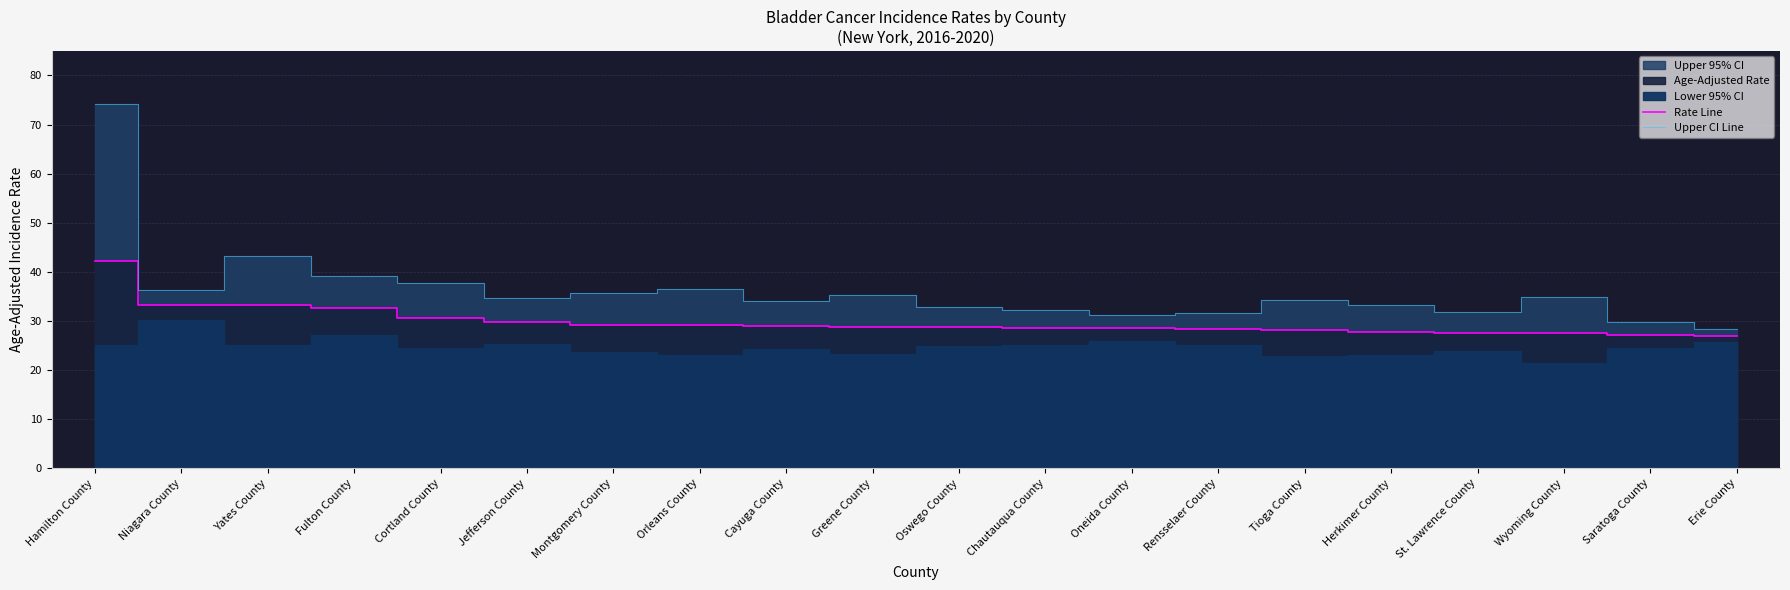

What is the label of the 15th point from the right?

Jefferson County